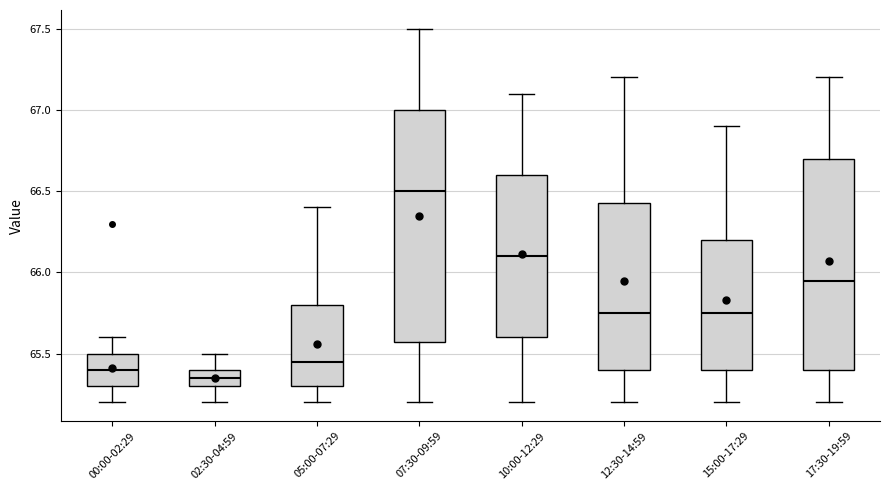

Which box has the highest median line?

07:30-09:59